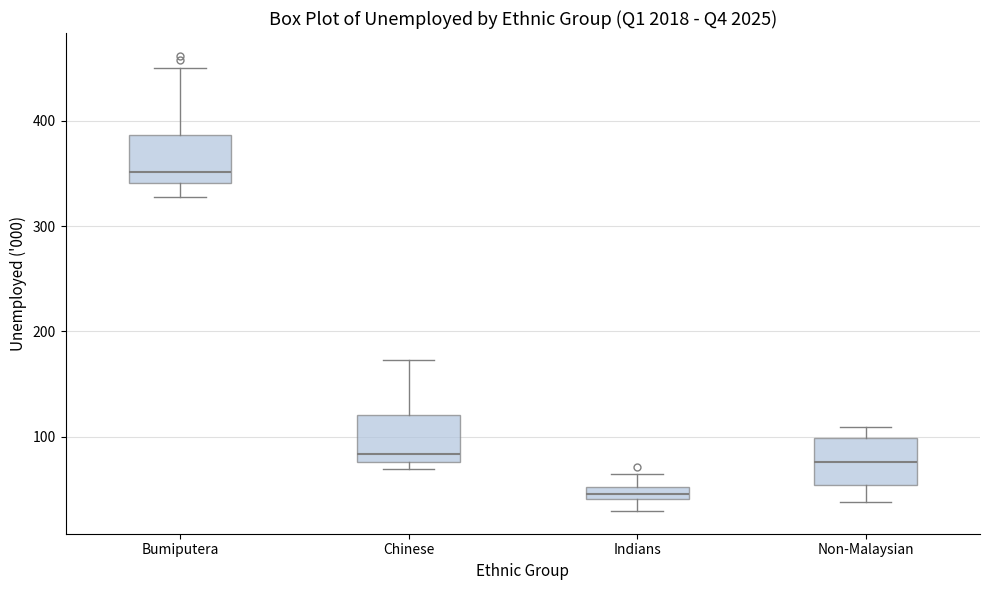

Where does the lower whisker of the box for Non-Malaysian end on the y-axis? The values are not printed on the chart, so give them approximately, as read against the axis.

40